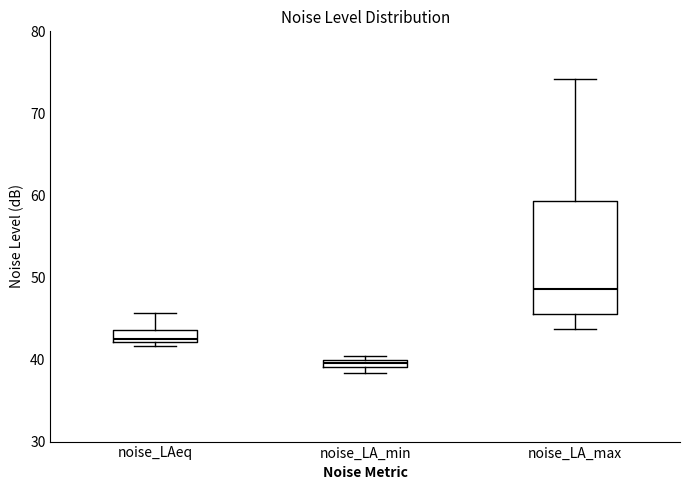

Where is the upper edge of the box for noise_LA_min on the y-axis? The values are not printed on the chart, so give them approximately, as read against the axis.

40